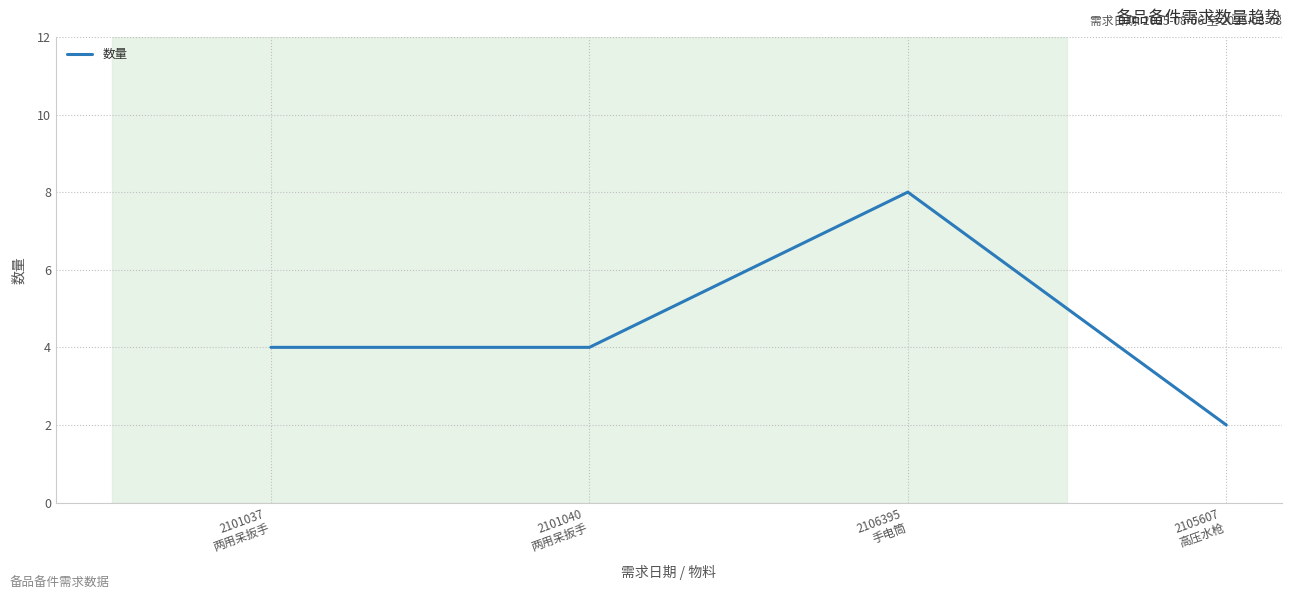

What is the ratio of the value at 2101040
两用呆扳手 to the value at 2106395
手电筒?

0.5